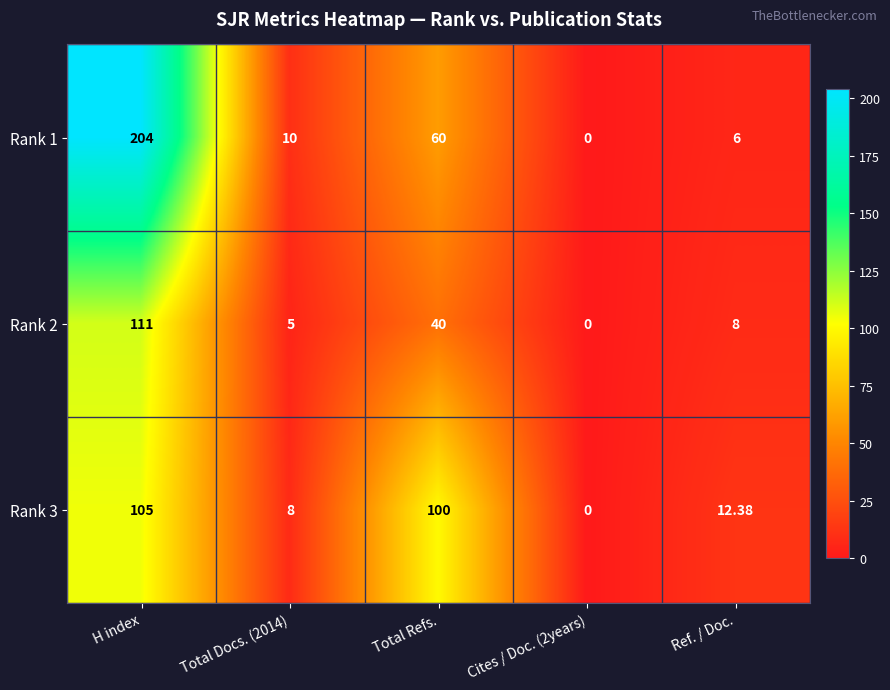

Which label corresponds to the largest value in the chart?

H index